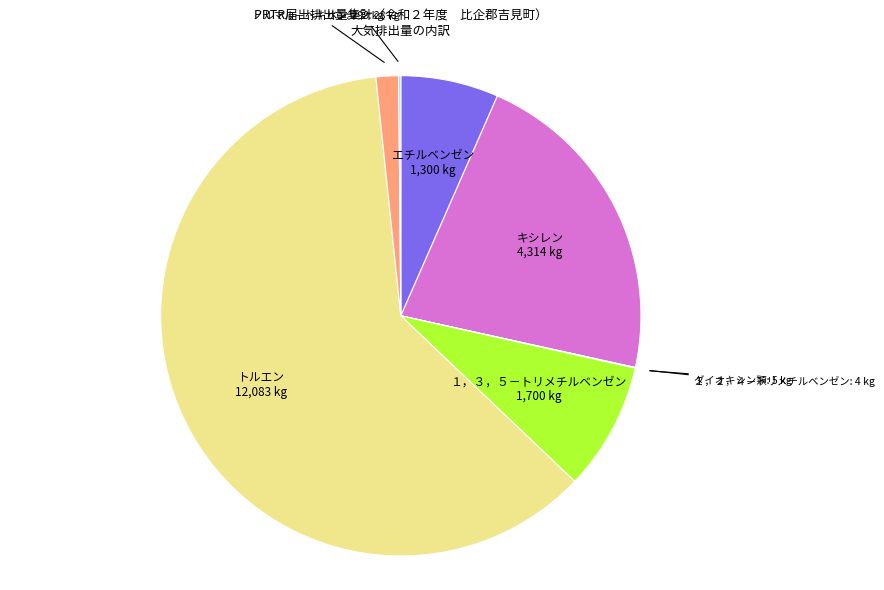

Is there a majority slice in this chart?

Yes